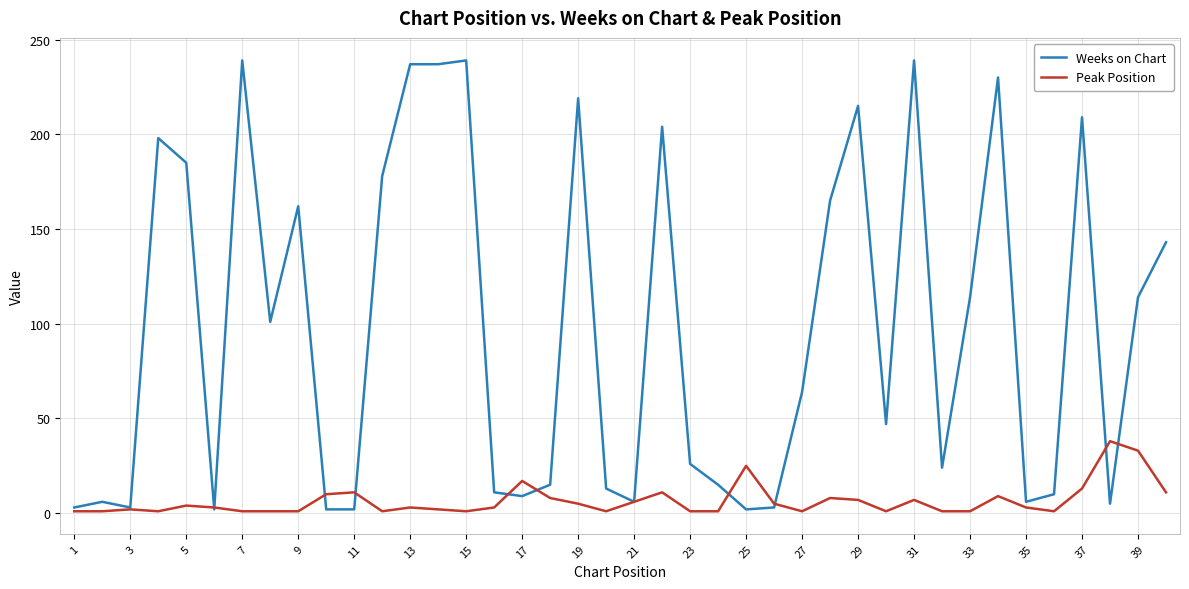

List the series in order of their peak value, lowest first.

Peak Position, Weeks on Chart